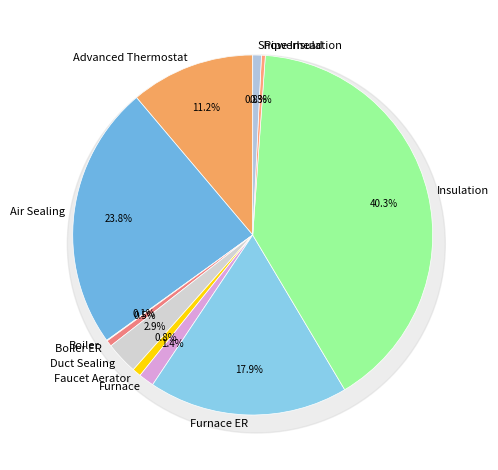

Which category has the biggest portion of the pie?

Insulation